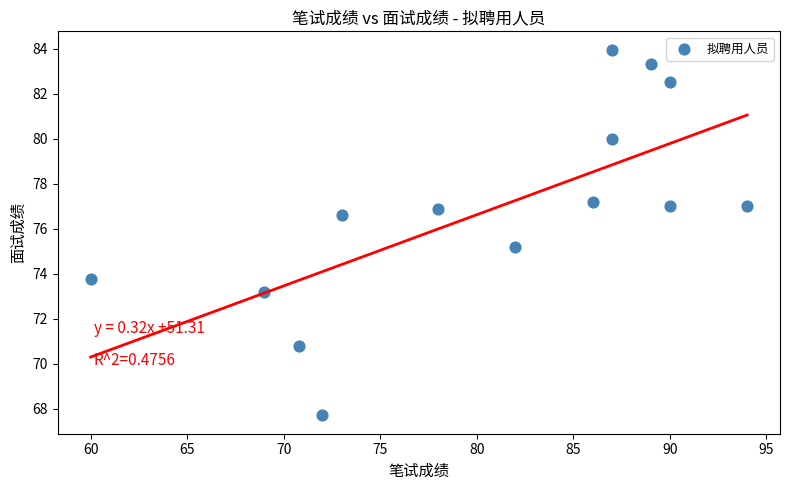

What Y value in the scatter plot is closest to 75?

75.2